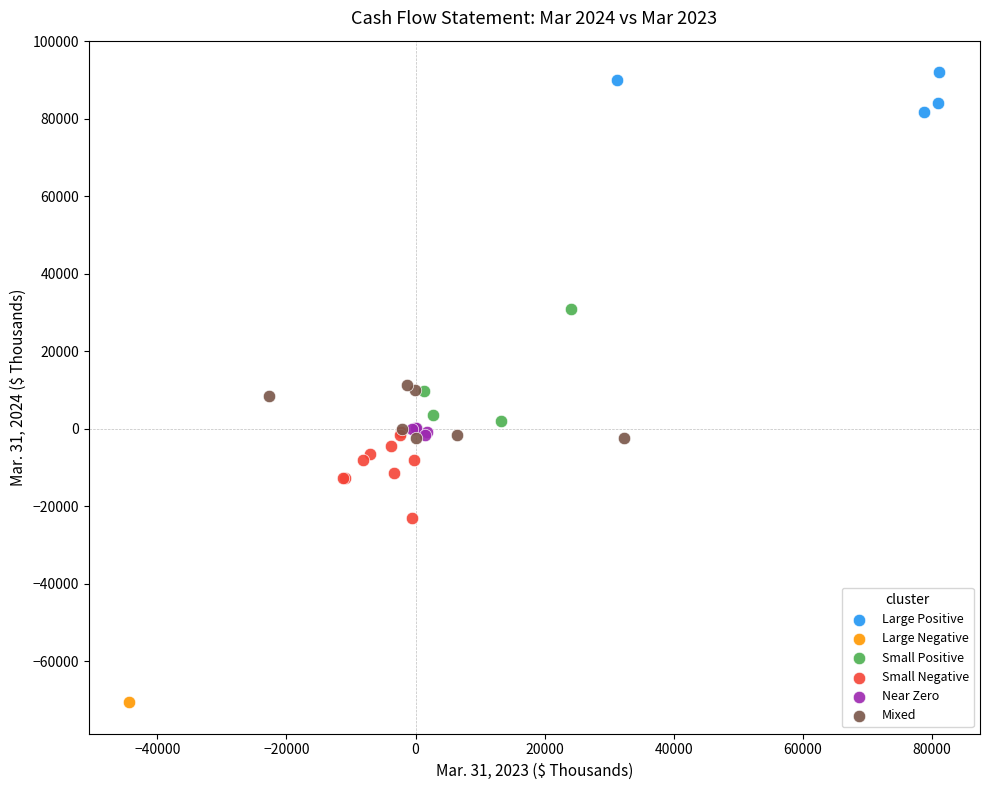

What are all the series names shown in the legend?

Large Positive, Large Negative, Small Positive, Small Negative, Near Zero, Mixed